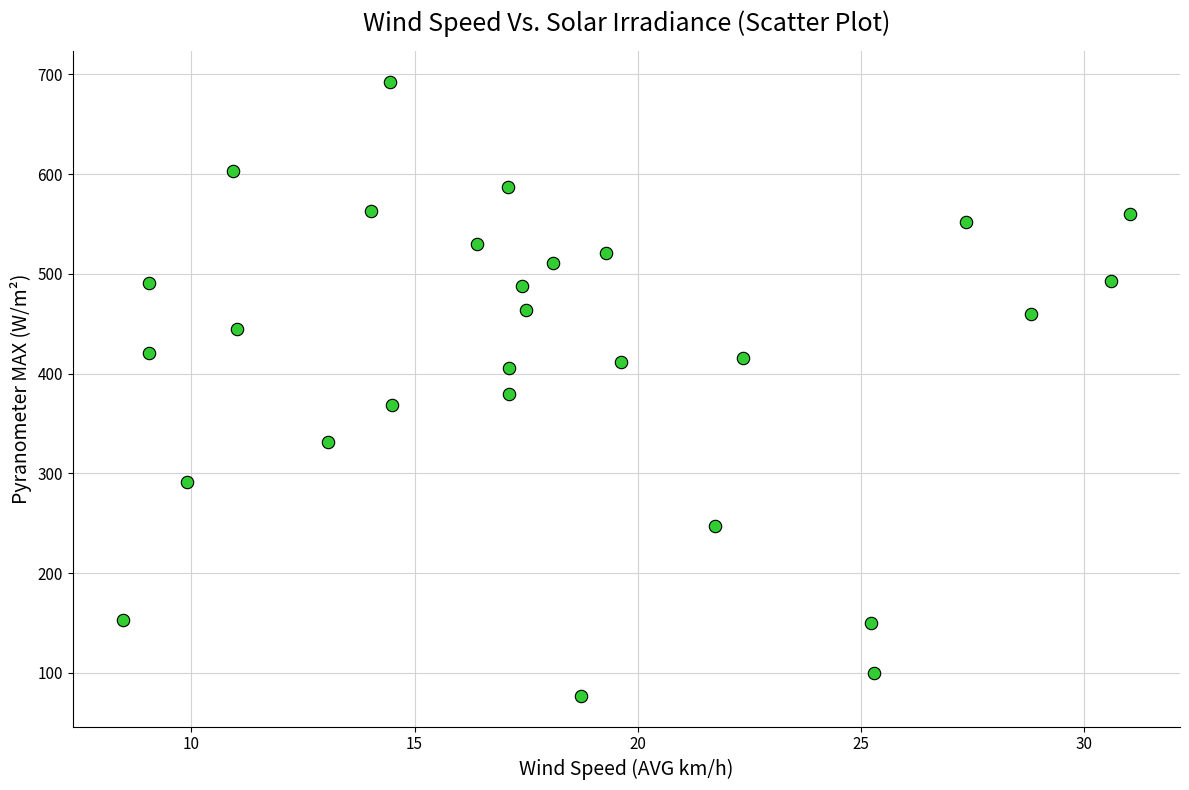

What is the range of Y values (max minus min)?

615.3